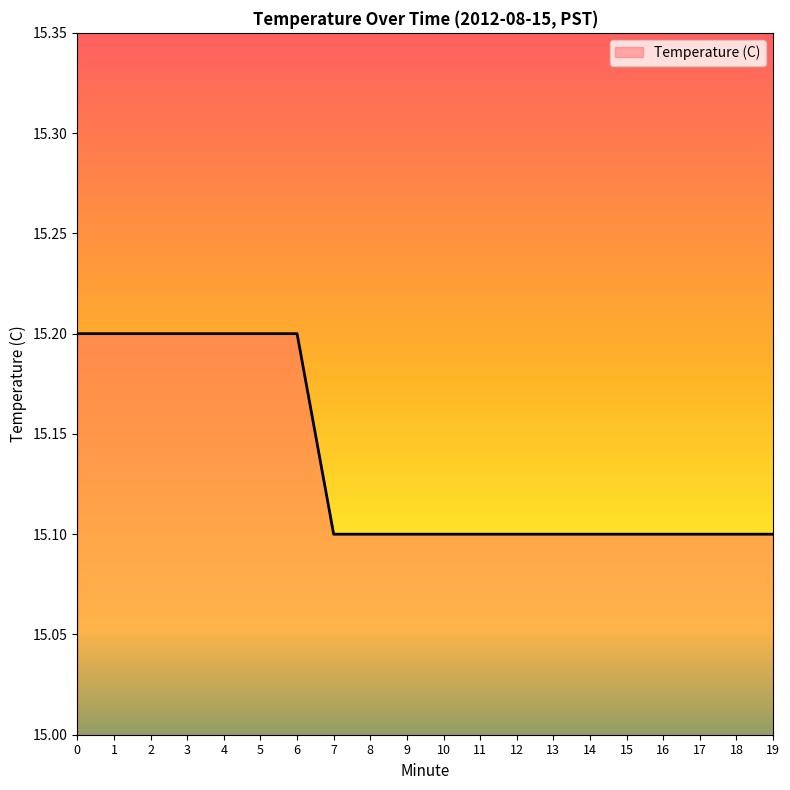

What is the difference between the maximum and second lowest values?

0.1